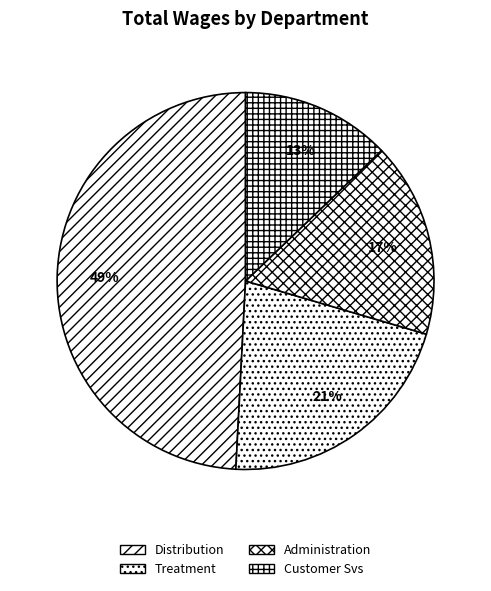

Count the number of slices in the pie.

4